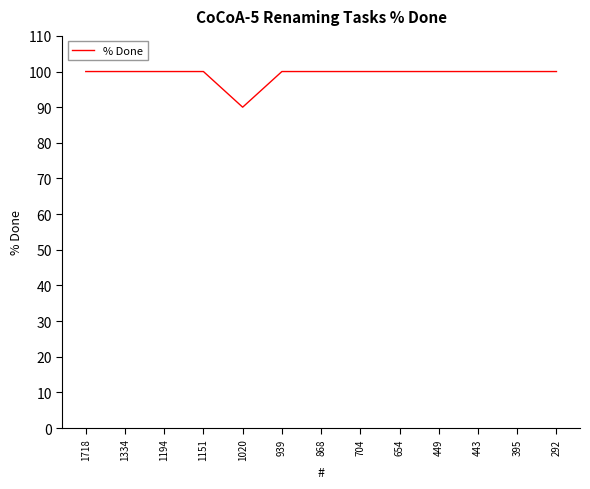

The value at 1151 is 100. True or false?

True